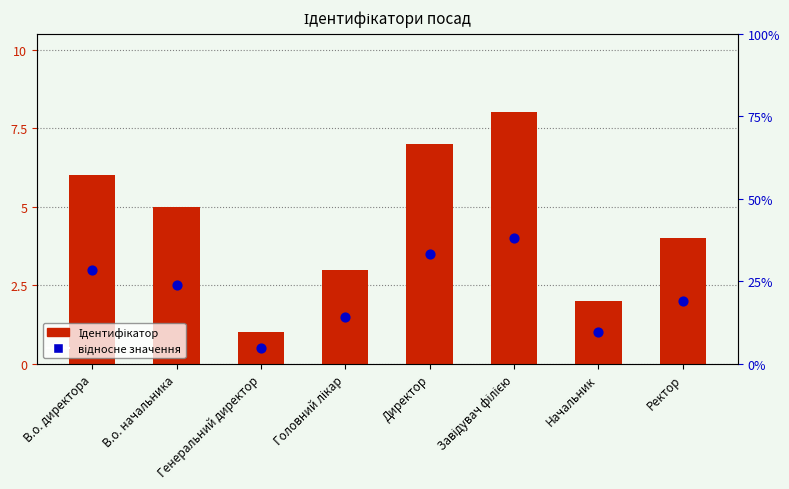

What are all the series names shown in the legend?

Ідентифікатор, відносне значення